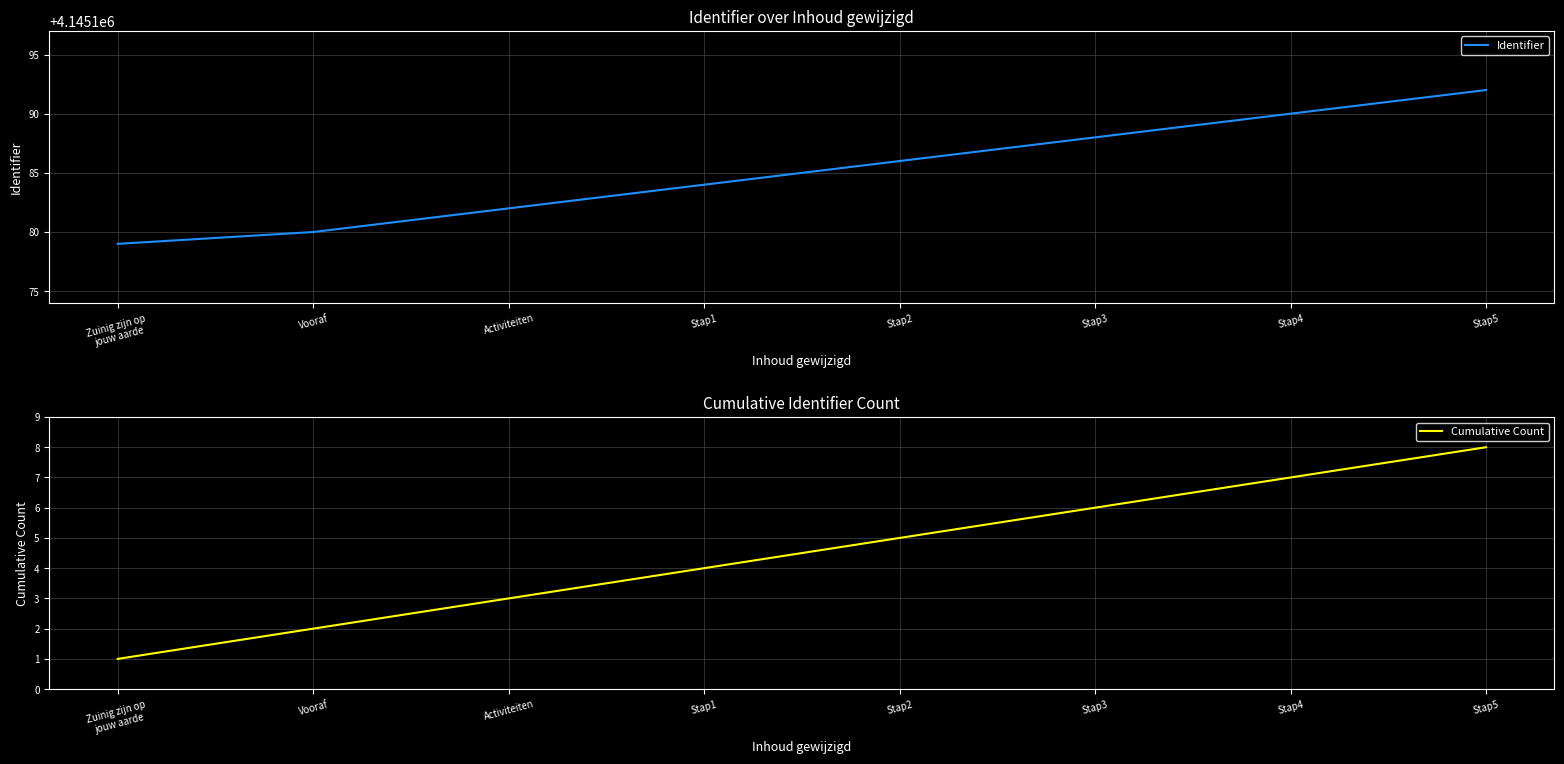

Which series has the largest total across all categories?

Identifier